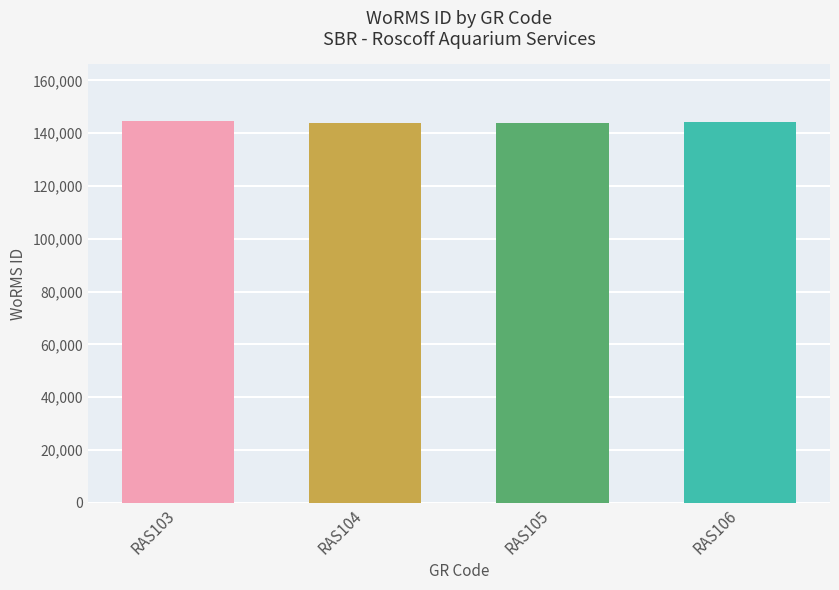

What is the value of the 4th bar from the left?

144296